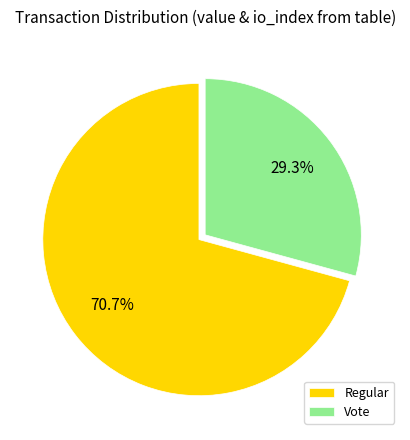

Is there any slice that represents more than half of the pie?

Yes